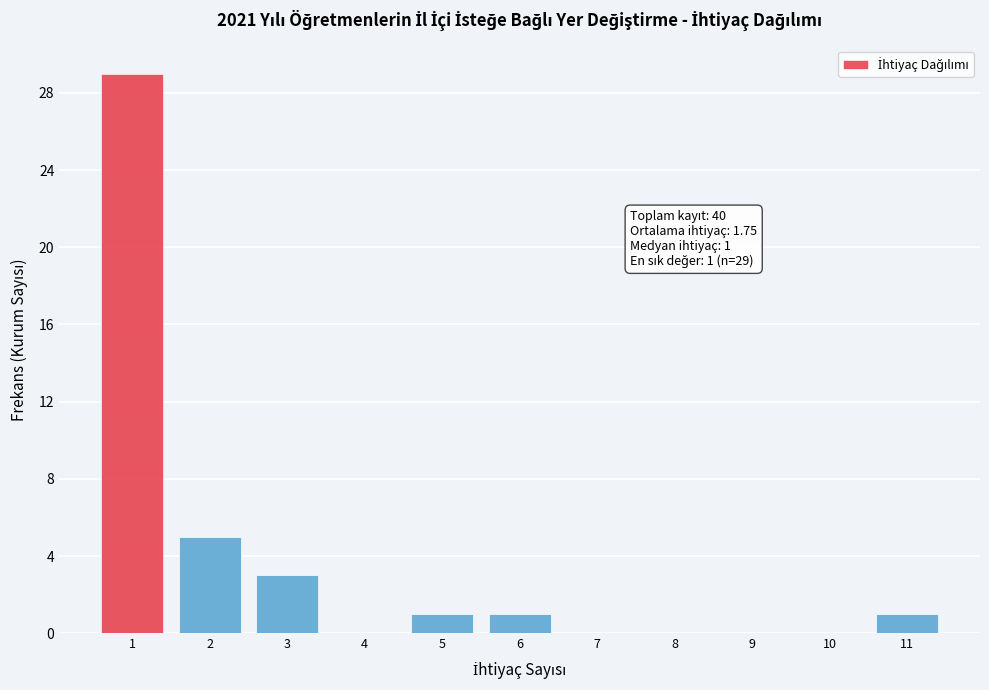

Over which range of the x-axis is the bar tallest?

0.5 to 1.5